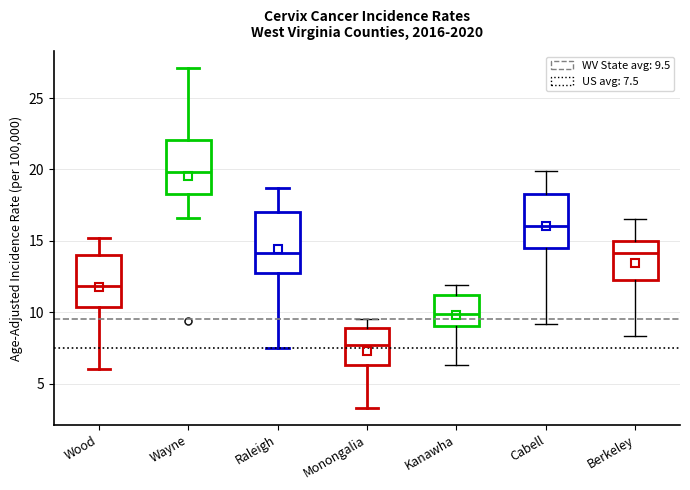

Which box has the highest median line?

Wayne